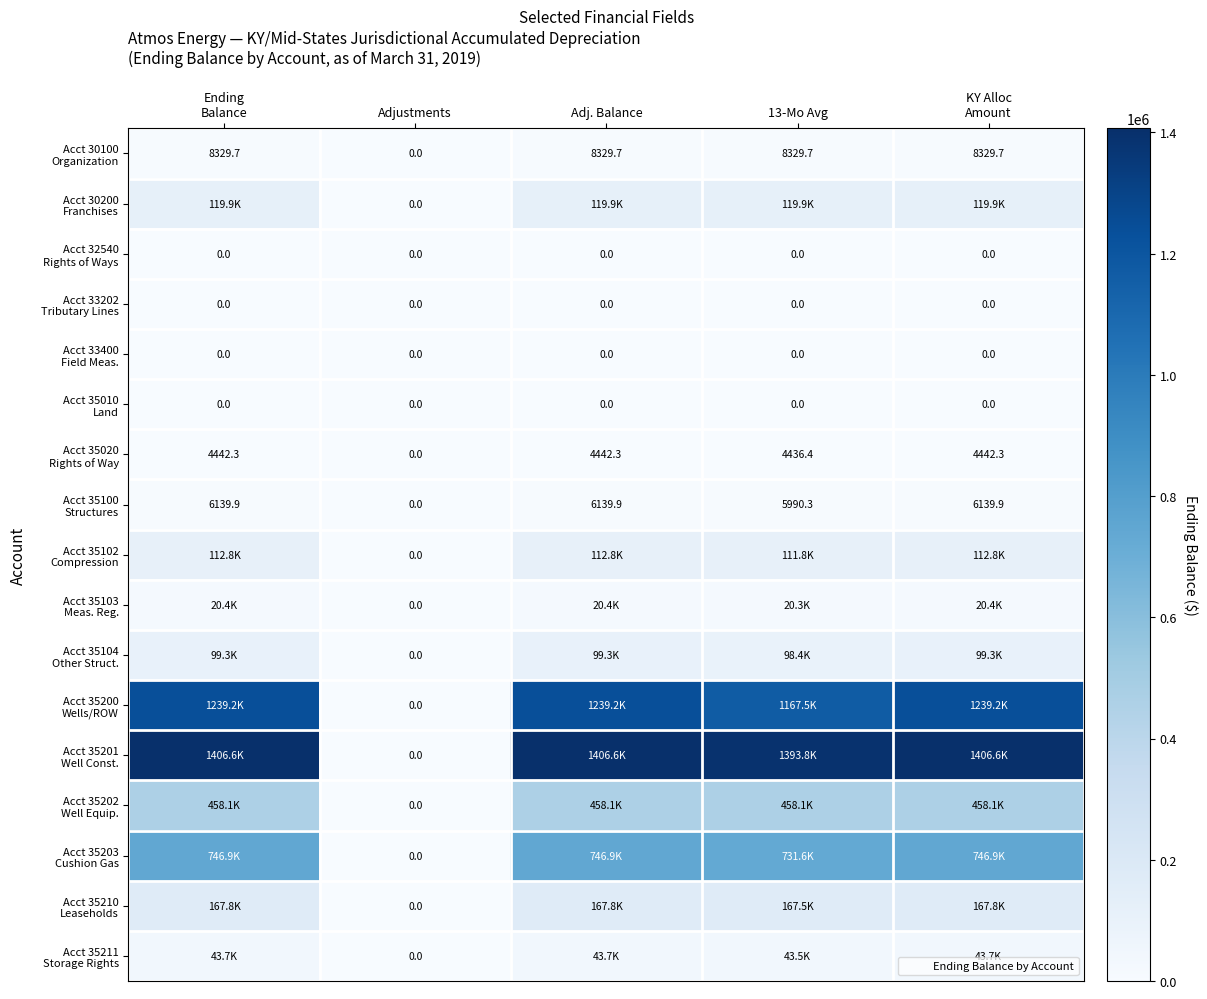

What is the sum of the Acct 35103 Meas. Reg. values at KY Alloc Amount and 13-Mo Avg?

40651.6